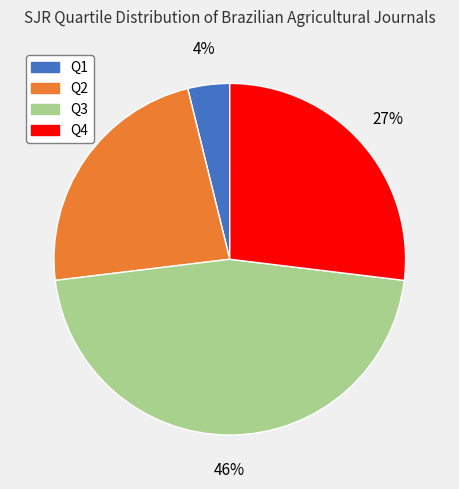

Is there any slice that represents more than half of the pie?

No